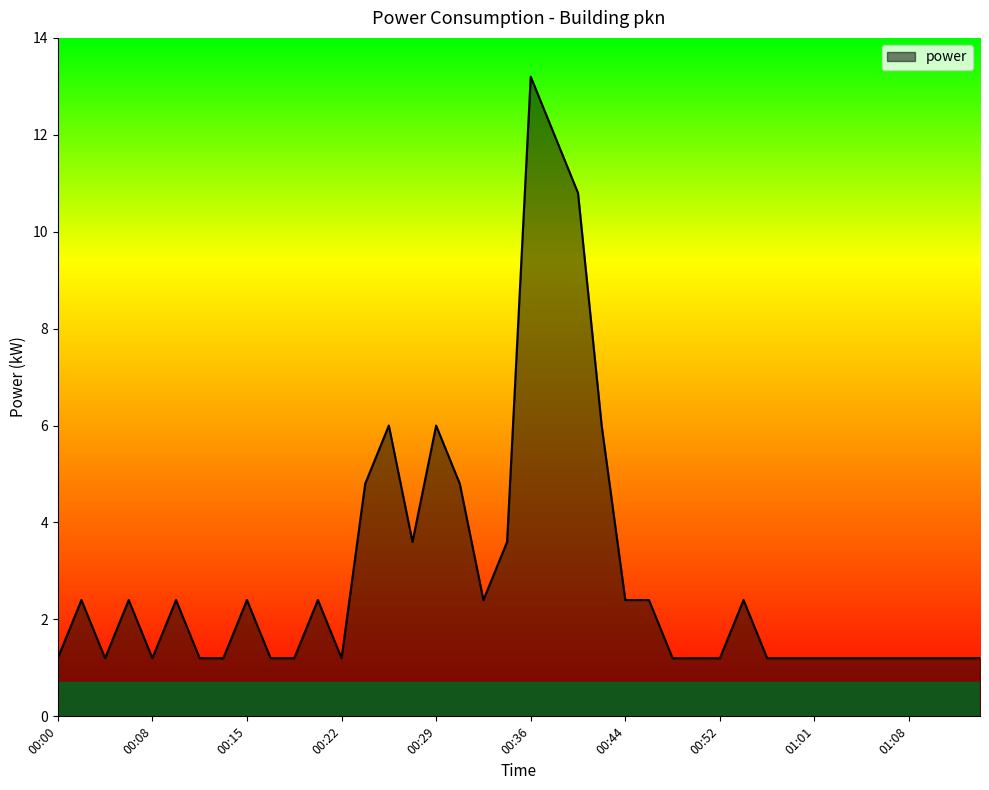

What is the smallest value displayed?

1.2